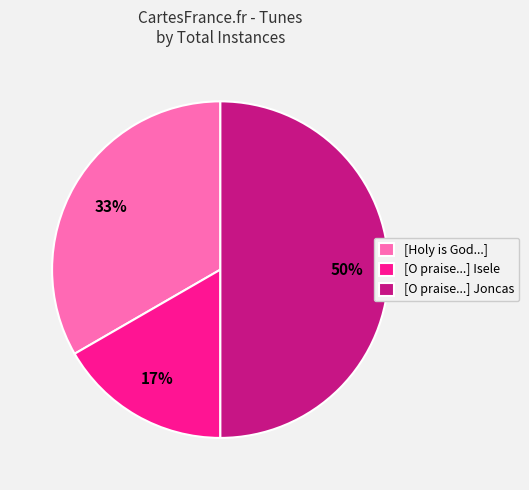

Approximately how many times larger is the value at [O praise...] Isele compared to [Holy is God...]?

0.5